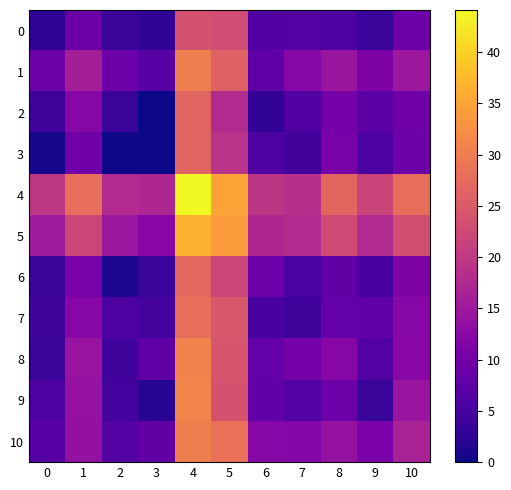

Between 0 and 10, which series saw the biggest shift?

10